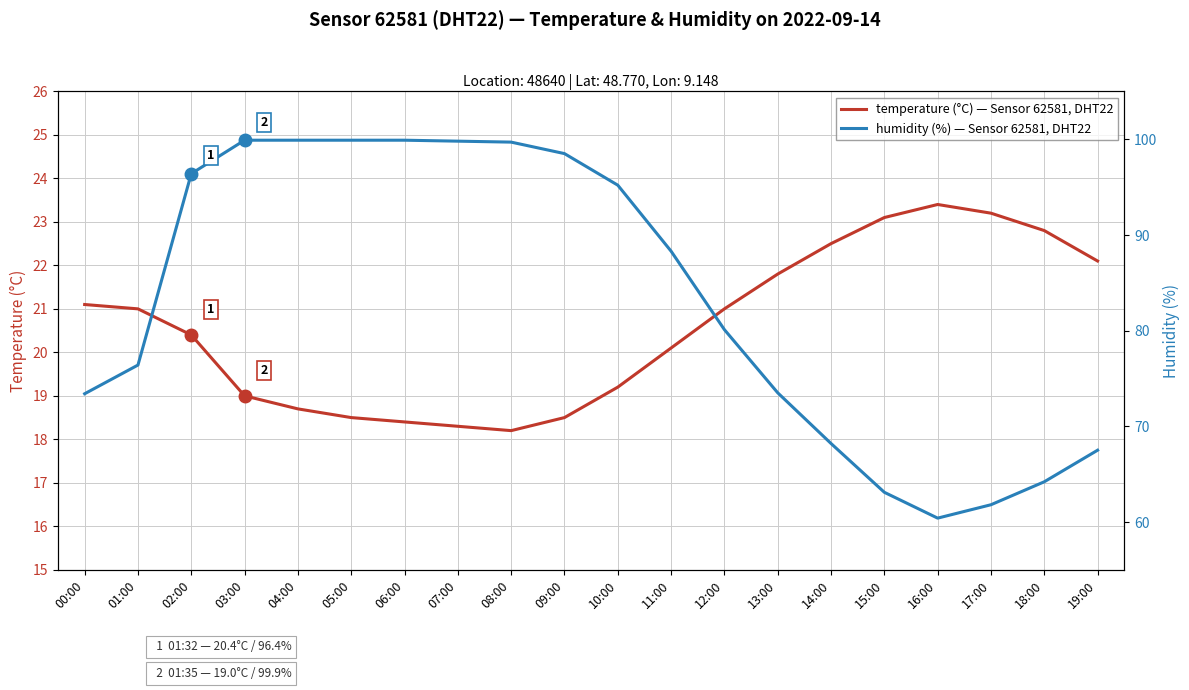

The value of humidity (%) at 06:00 is 99.9. True or false?

True